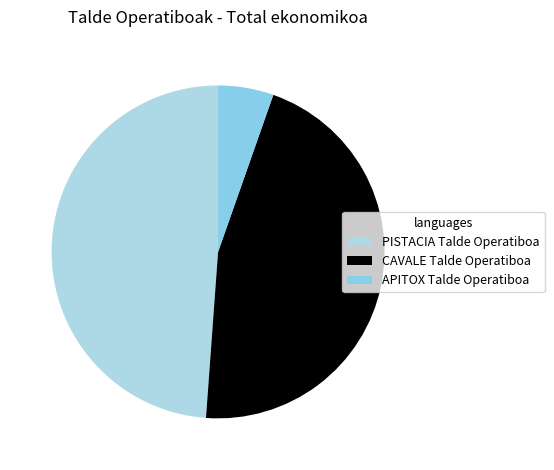

What percentage is the PISTACIA Talde Operatiboa slice, to the nearest percent?

49%